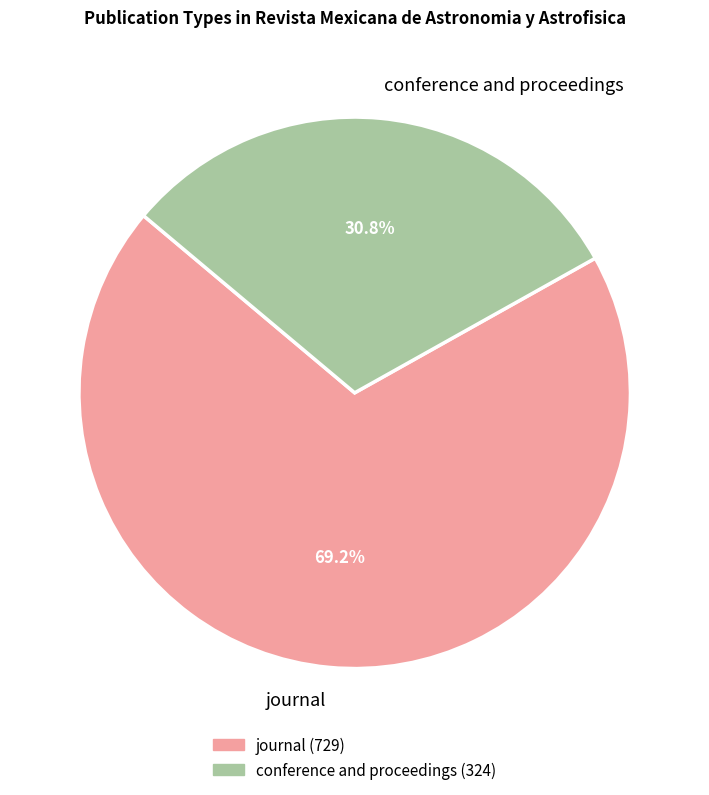

To the nearest percent, what is the combined percentage of conference and proceedings and journal?

100%